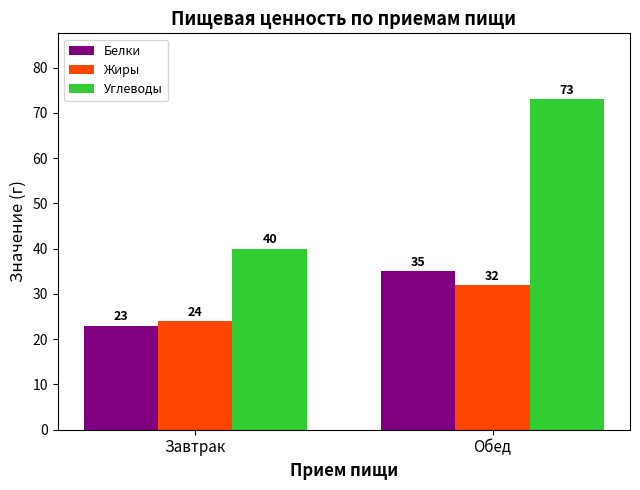

What is the sum of all Углеводы values?

113